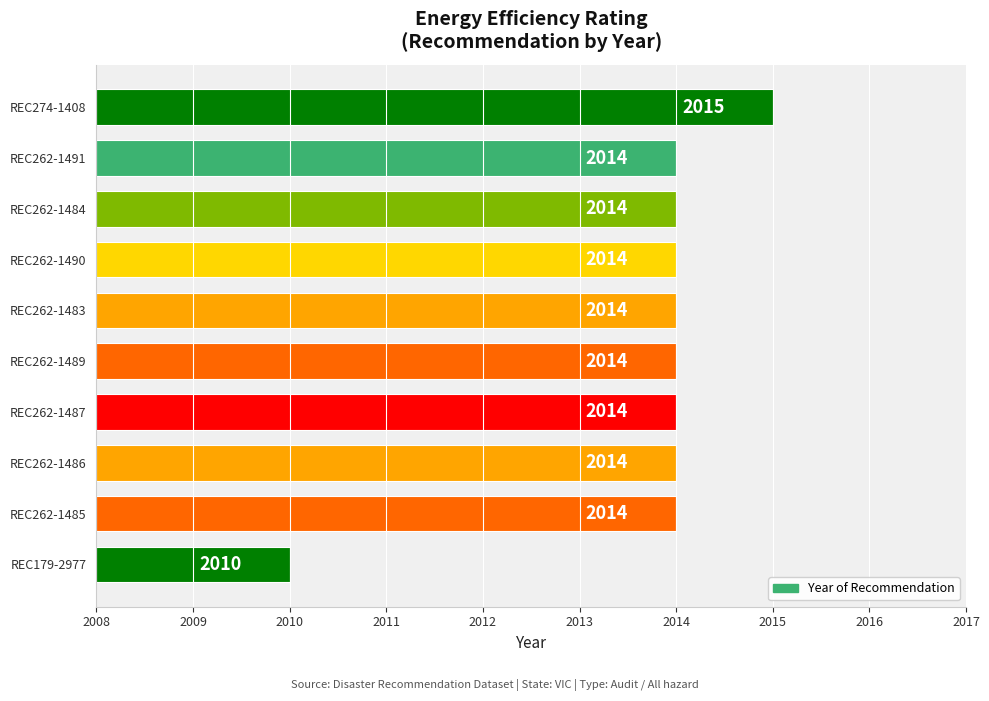

Count the values in the range 2014 to 2015.

9